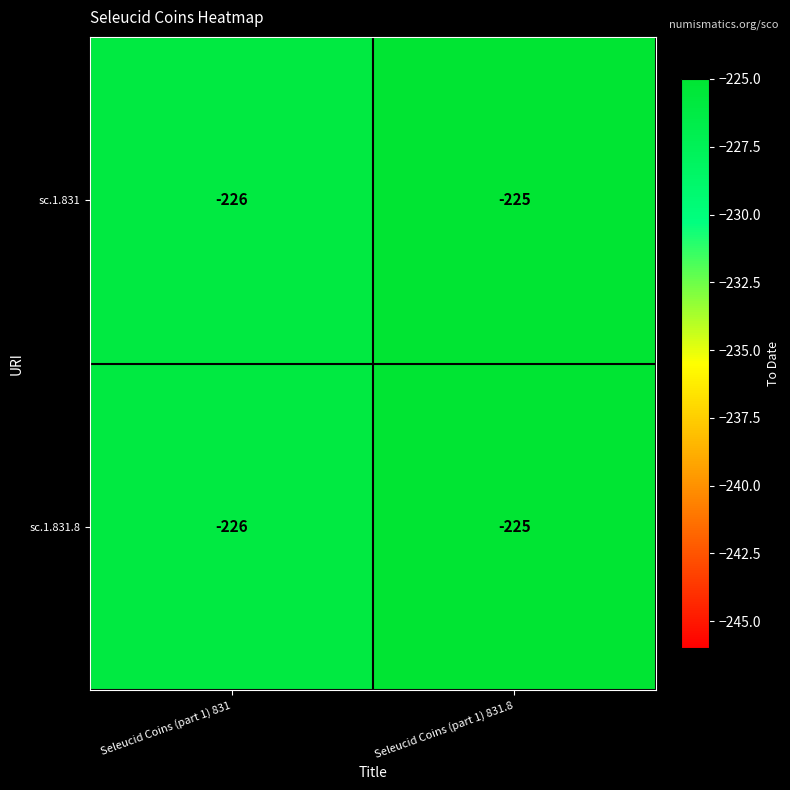

The value of sc.1.831 at Seleucid Coins (part 1) 831 is -226. True or false?

True